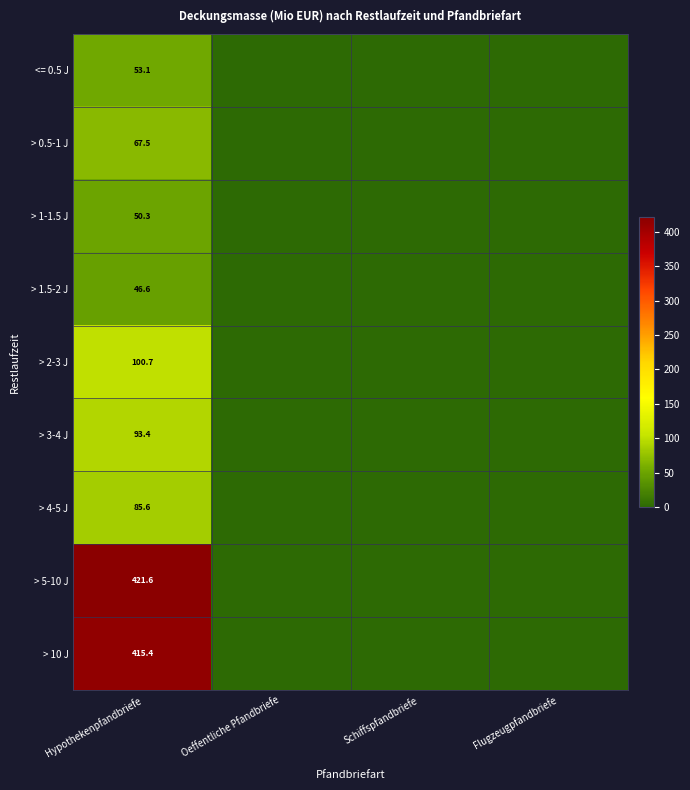

Is the value of > 1.5-2 J at Hypothekenpfandbriefe greater than the value of > 5-10 J at Hypothekenpfandbriefe?

No